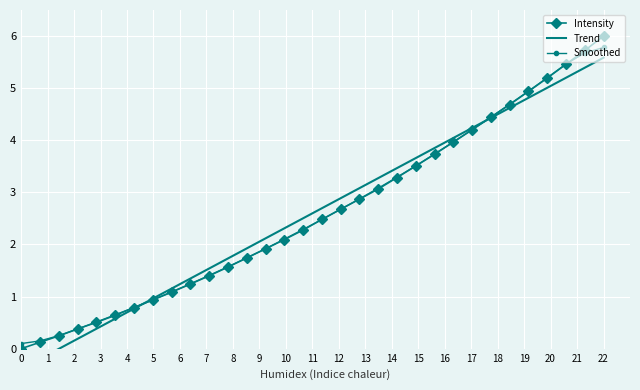

What is the maximum value for Smoothed?

5.8